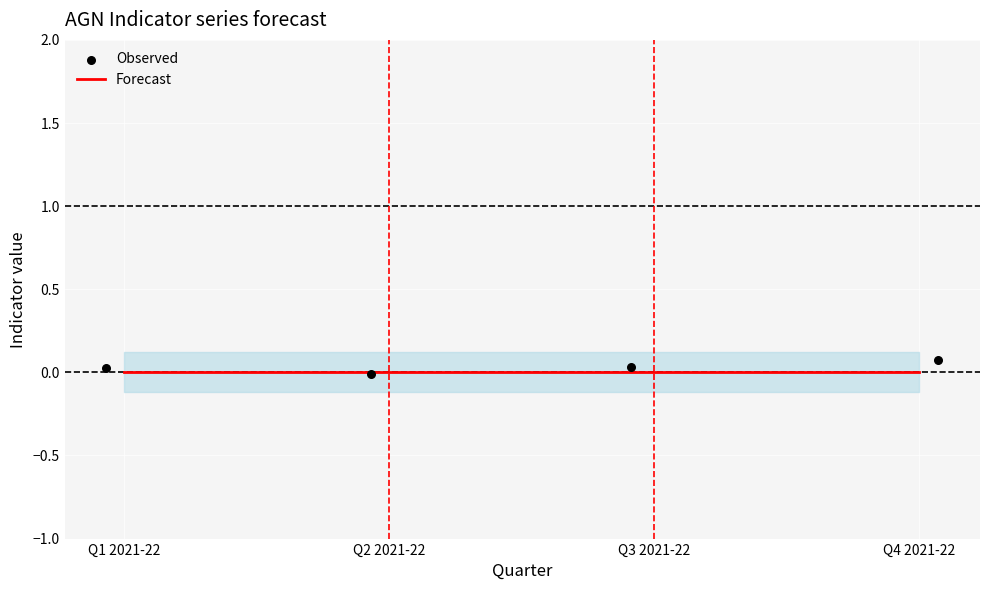

Which series contains the lowest Y value?

Observed